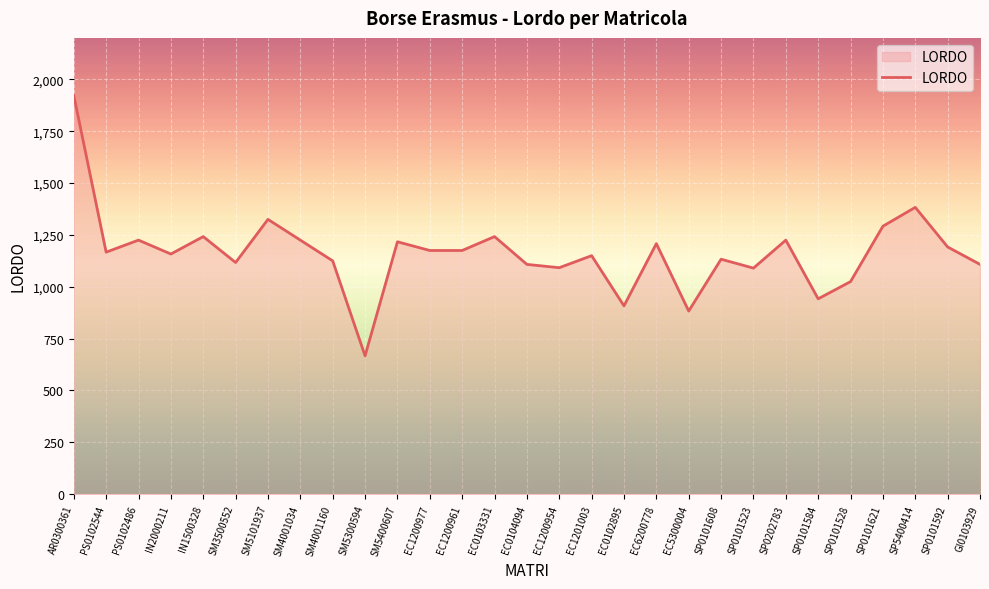

What is the maximum value shown in the chart?

1923.1